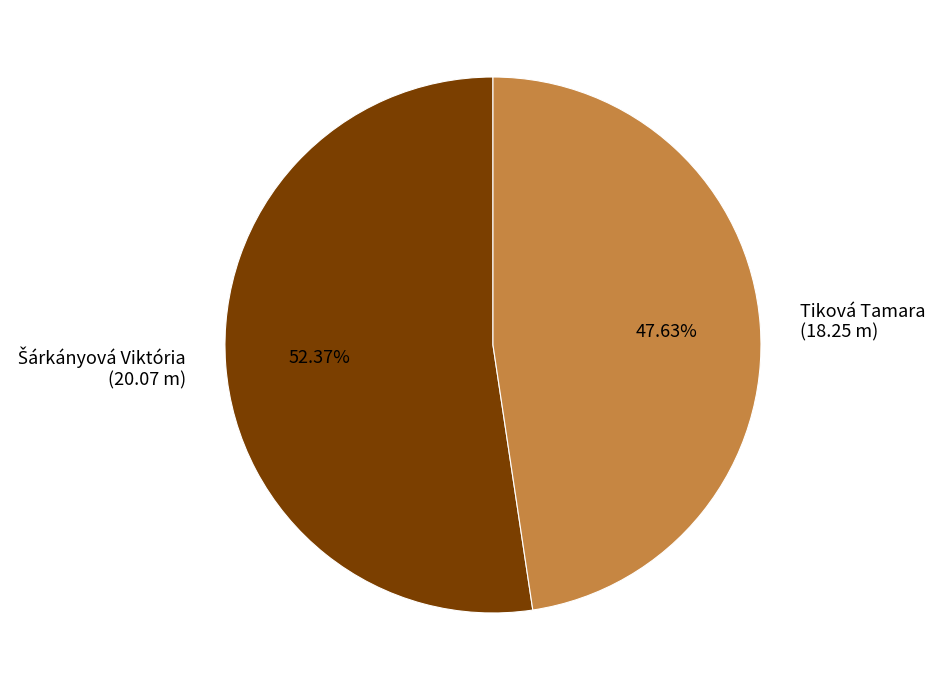

Which slice is the smallest?

Tiková Tamara